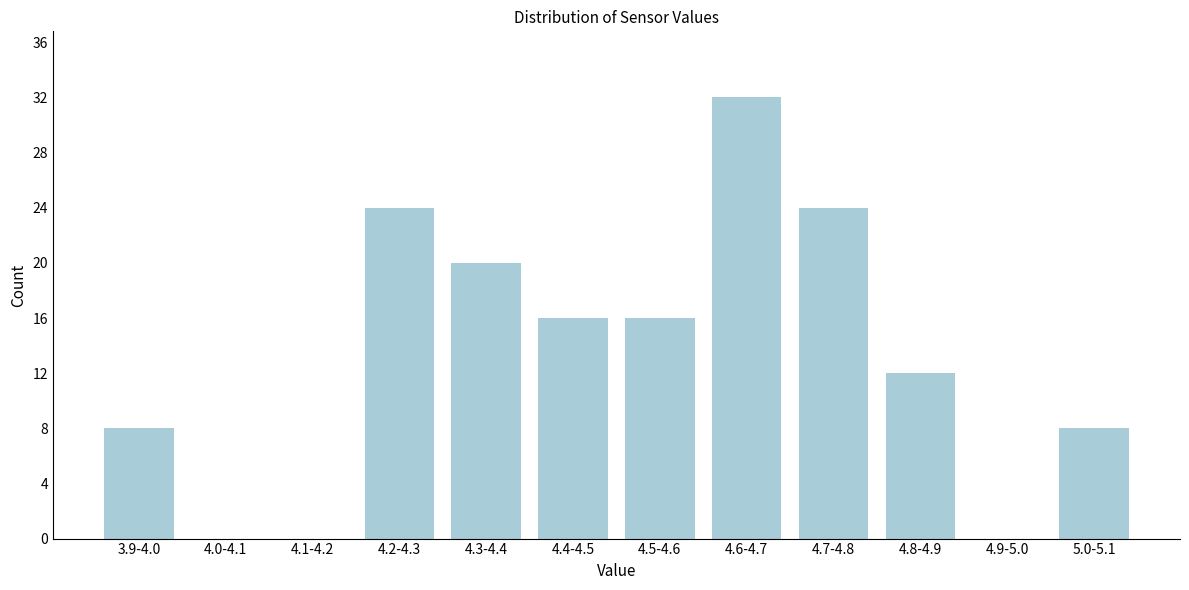

Reading left to right, list all the values displayed in this chart.

3.9-4.0=8	4.0-4.1=0	4.1-4.2=0	4.2-4.3=24	4.3-4.4=20	4.4-4.5=16	4.5-4.6=16	4.6-4.7=32	4.7-4.8=24	4.8-4.9=12	4.9-5.0=0	5.0-5.1=8